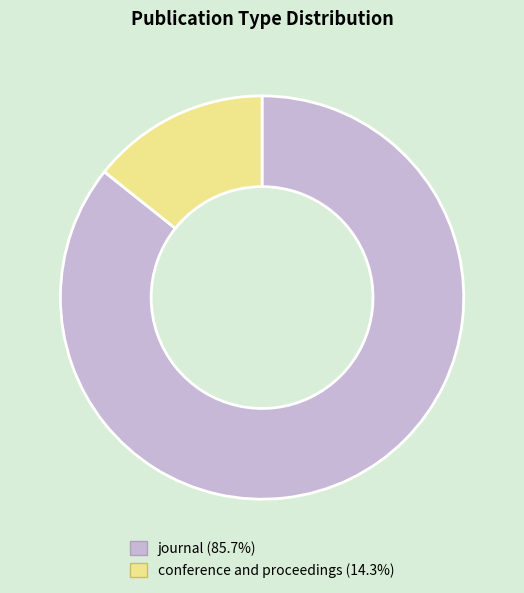

Rank the categories by value from lowest to highest.

conference and proceedings, journal